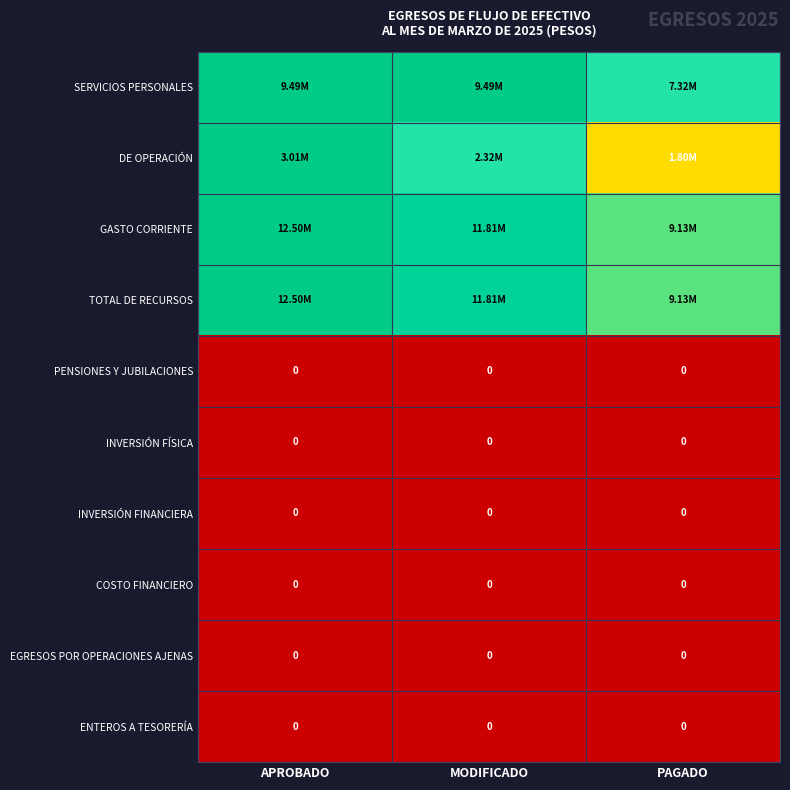

How many categories are shown in the chart?

3